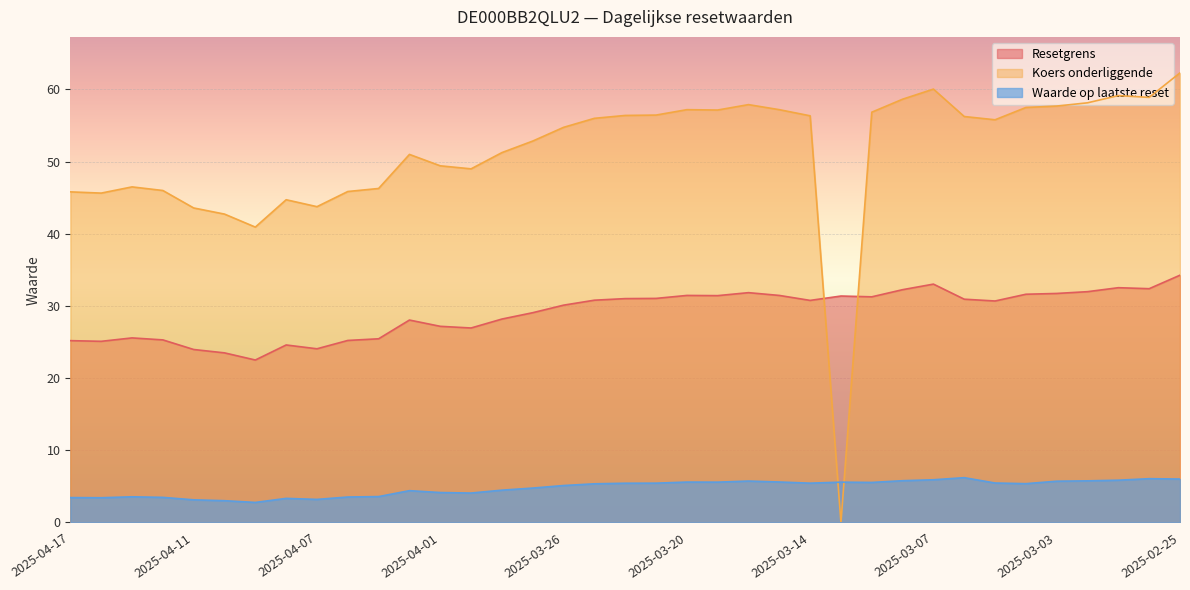

True or false: Waarde op laatste reset and Resetgrens cross at least once.

False